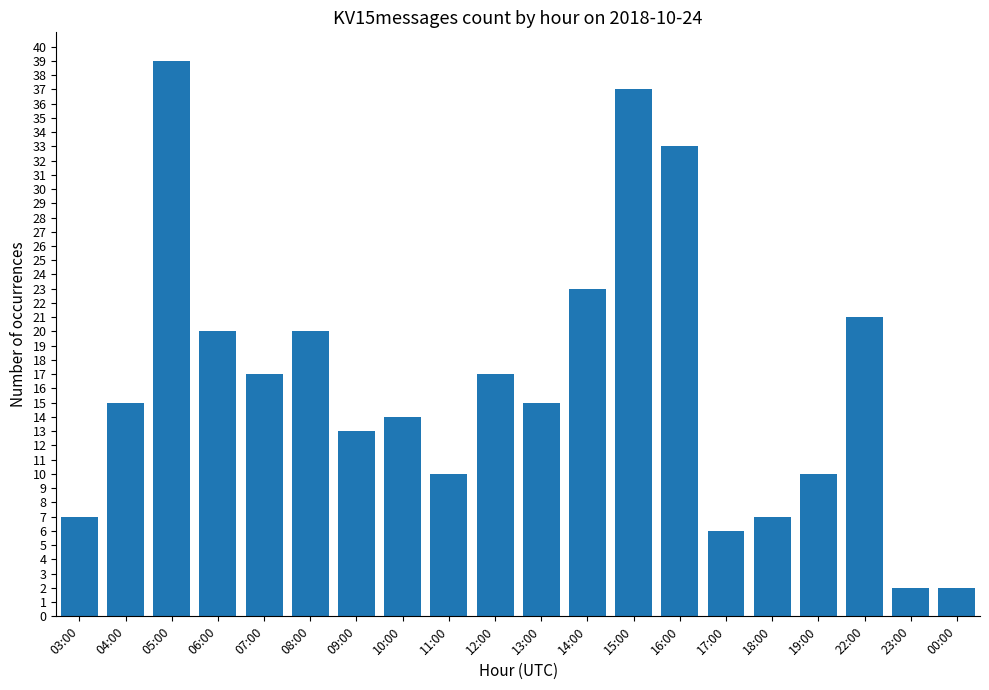

The value at 09:00 is 5. True or false?

False